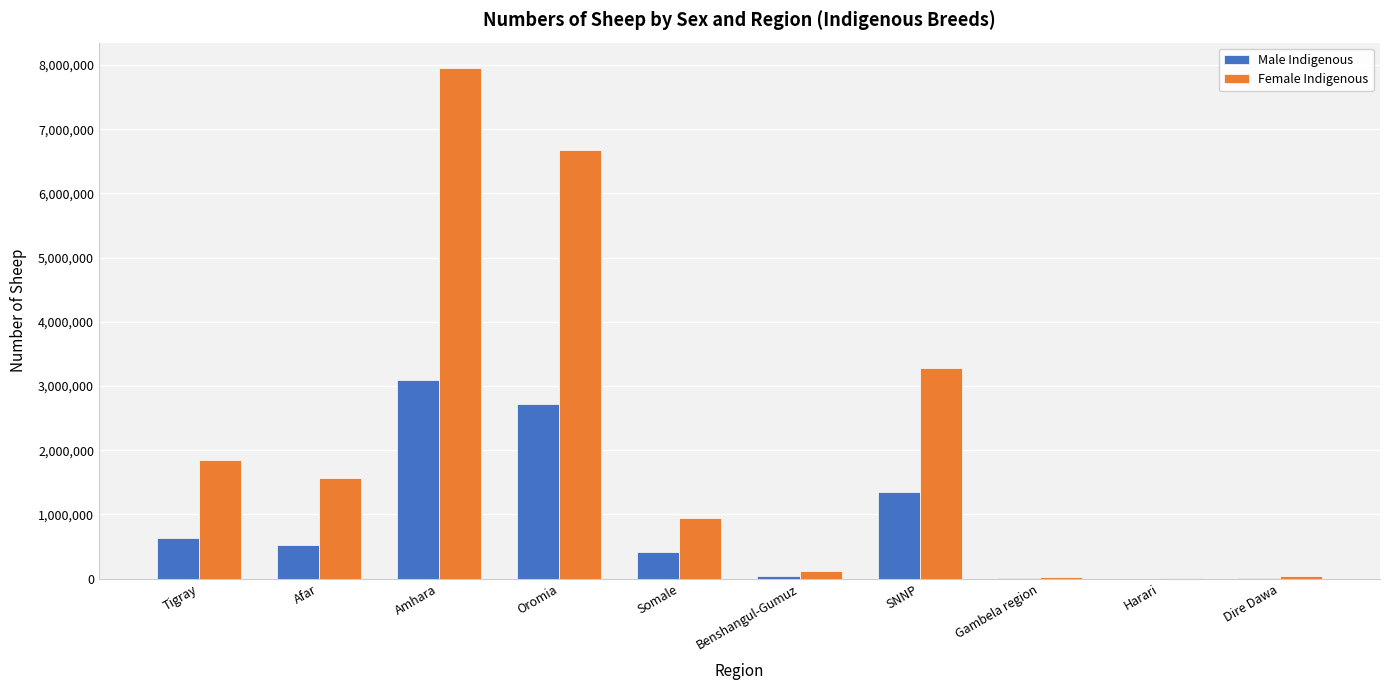

Is it true that Male Indigenous equals 583365 at Oromia?

False